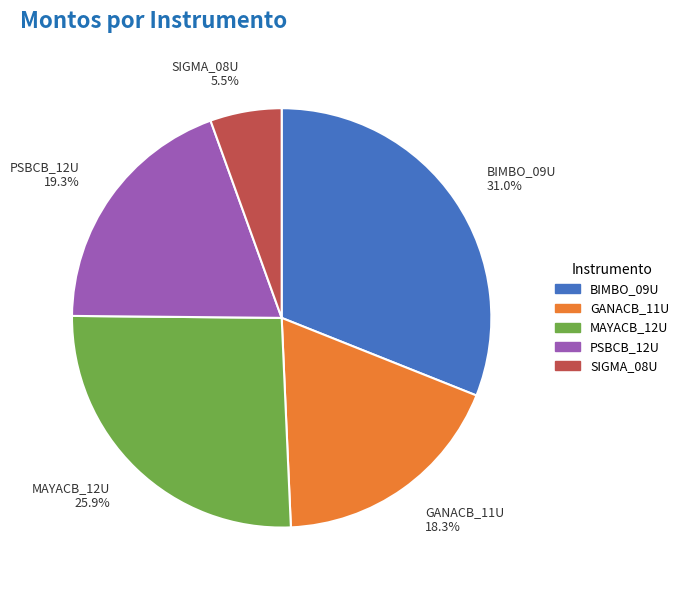

To the nearest percent, what portion does PSBCB_12U represent?

19%